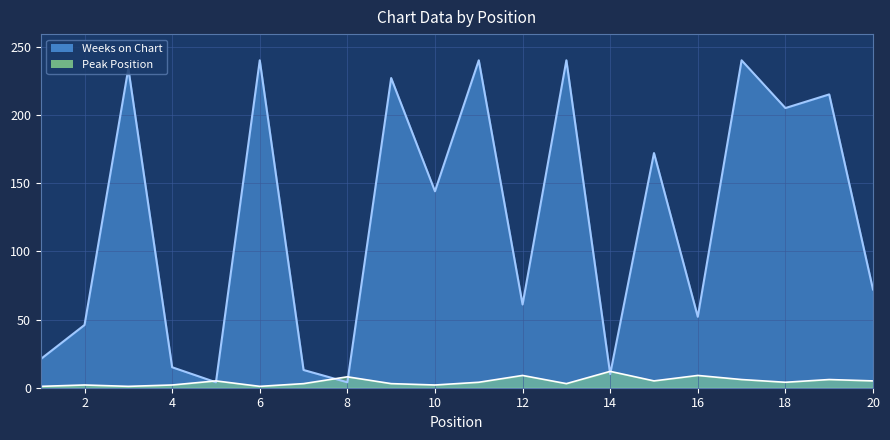

What is the value of the Weeks on Chart point at the 9th from the left?

227